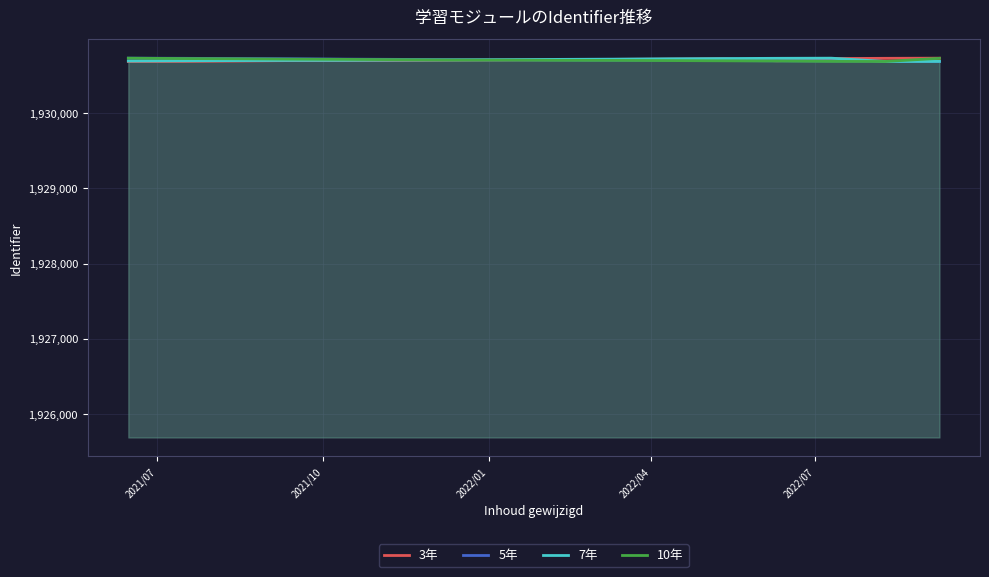

What is the highest value of the 3年 series?

1930733